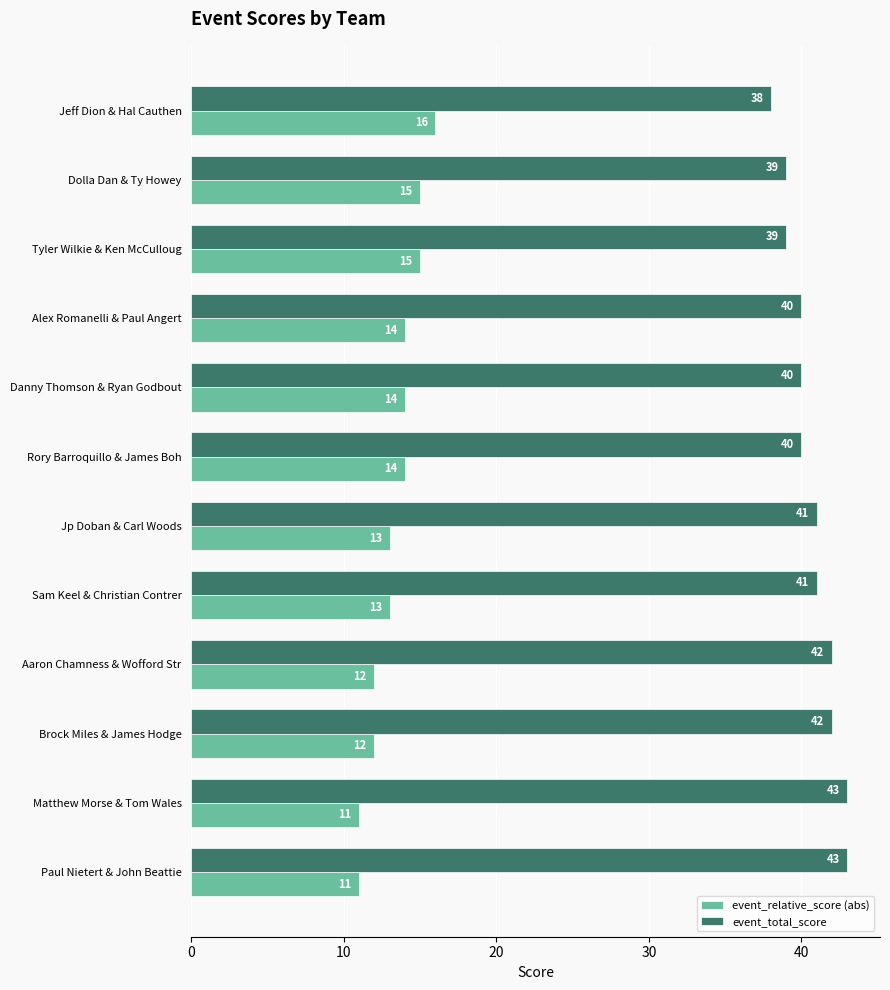

At Brock Miles & James Hodge, list the series in order from smallest to largest.

event_relative_score (abs), event_total_score